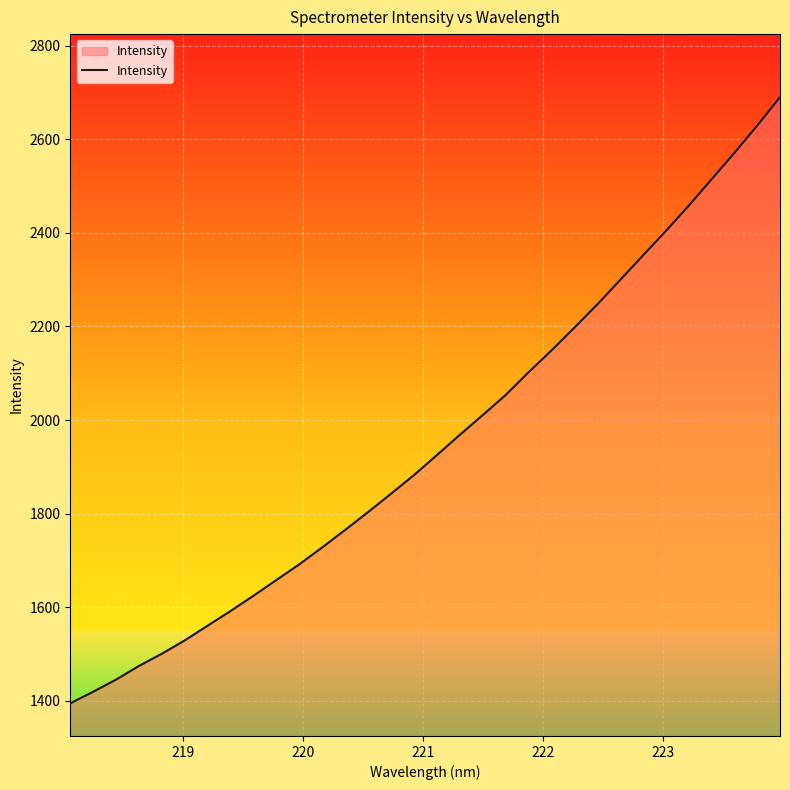

What is the difference between the maximum and minimum values?

1295.4